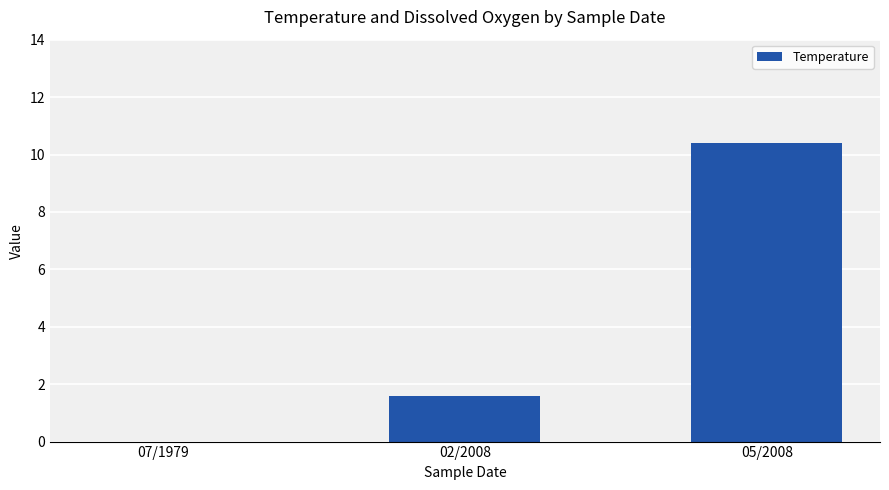

What is the change in value from 07/1979 to 02/2008?

+1.6